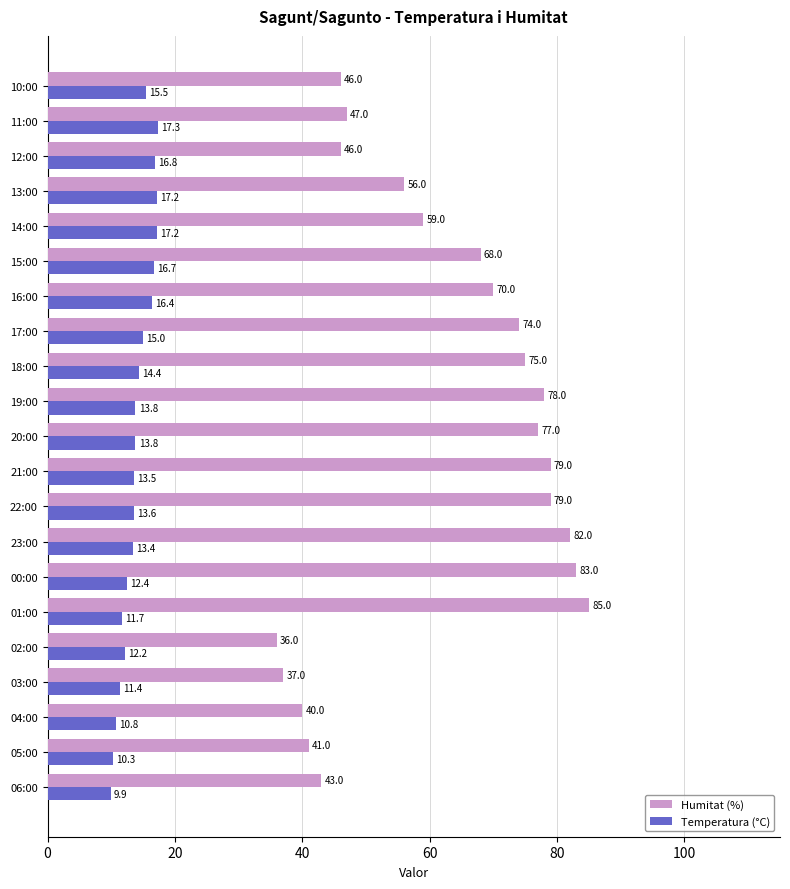

At 11:00, list the series in order from largest to smallest.

Humitat (%), Temperatura (°C)